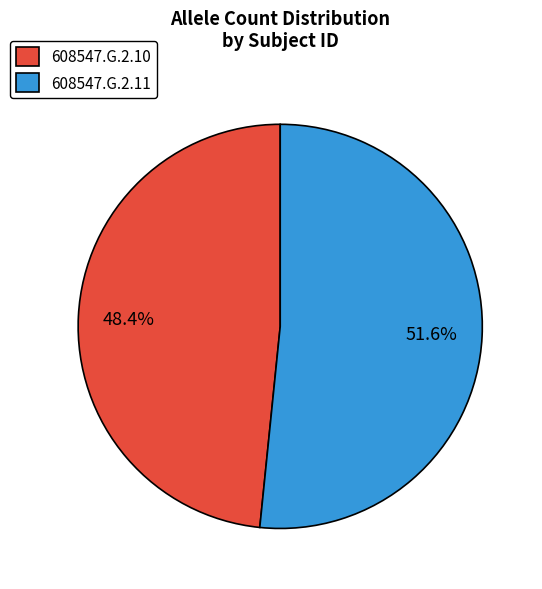

What is the majority slice?

608547.G.2.11